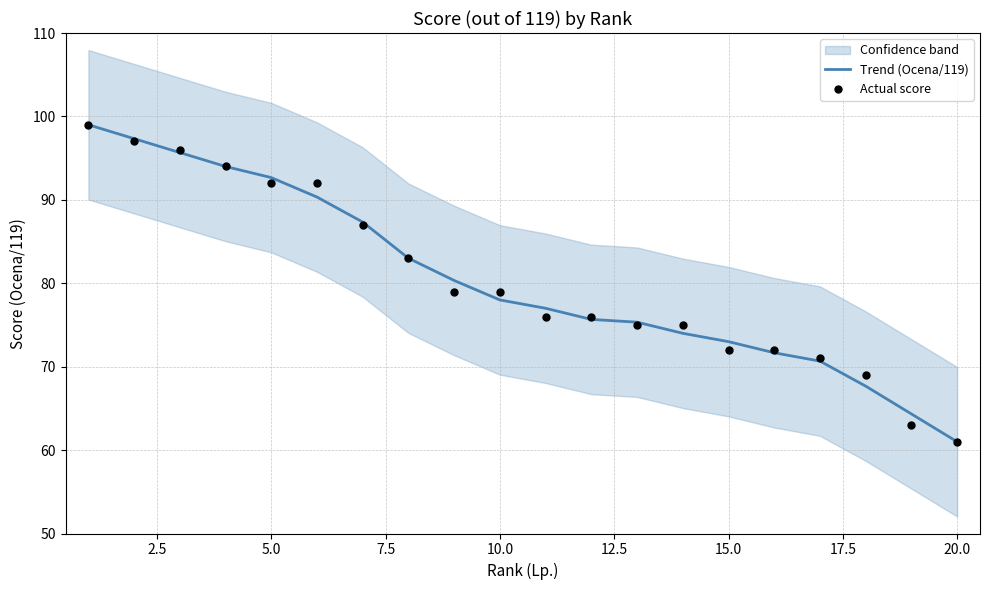

At how many categories does at least one series exceed 70?

17